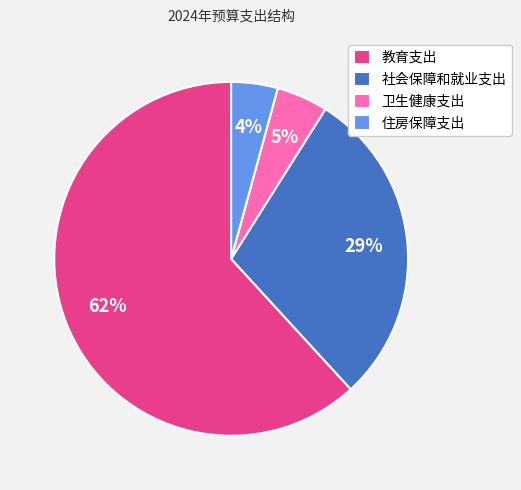

Is 社会保障和就业支出 the majority of the pie?

No